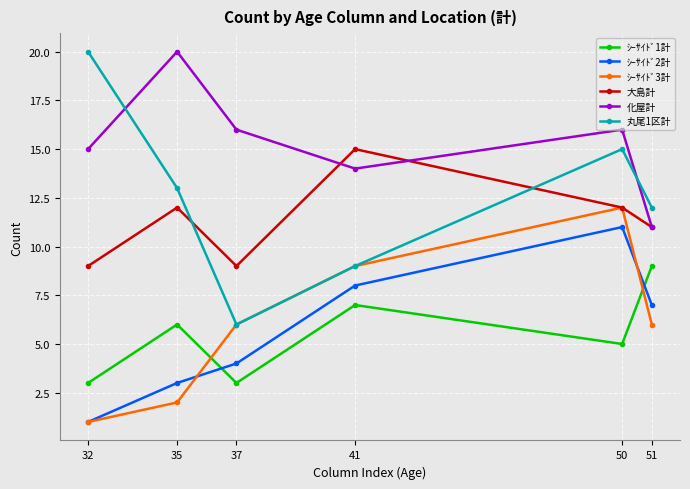

True or false: 丸尾1区計 and ｼｰｻｲﾄﾞ1計 cross at least once.

False